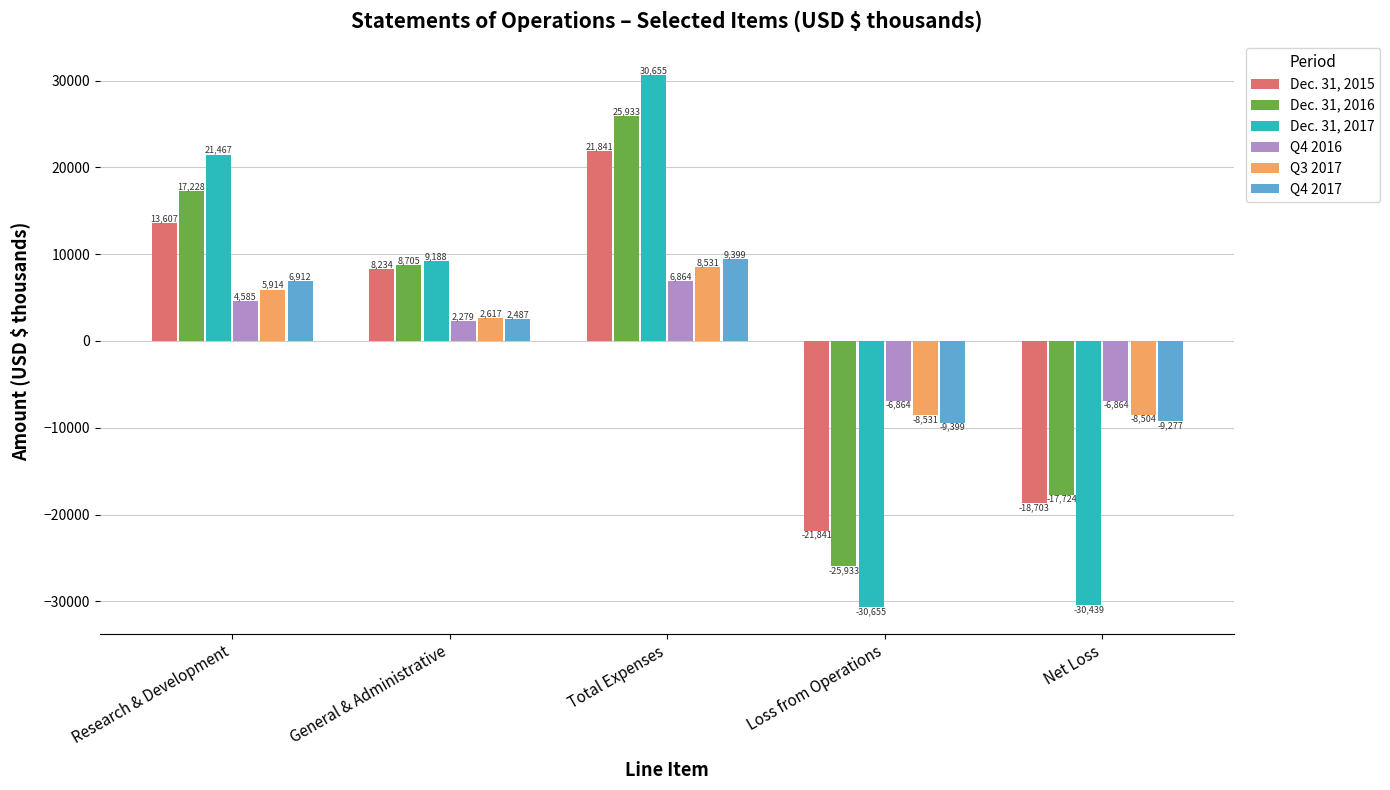

Which series has the largest range (max minus min)?

Dec. 31, 2017